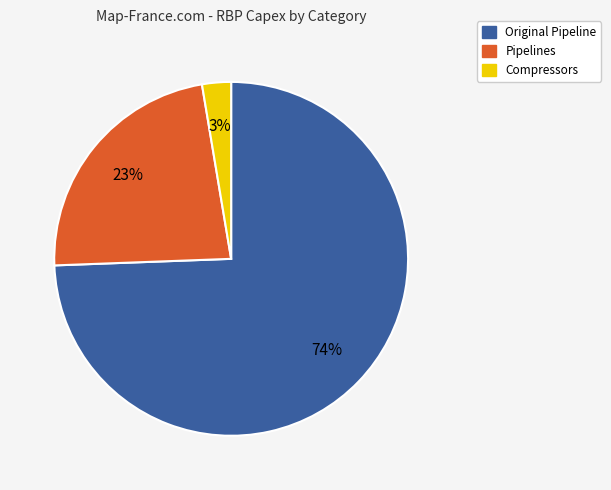

To the nearest percent, what is the average slice percentage?

33%